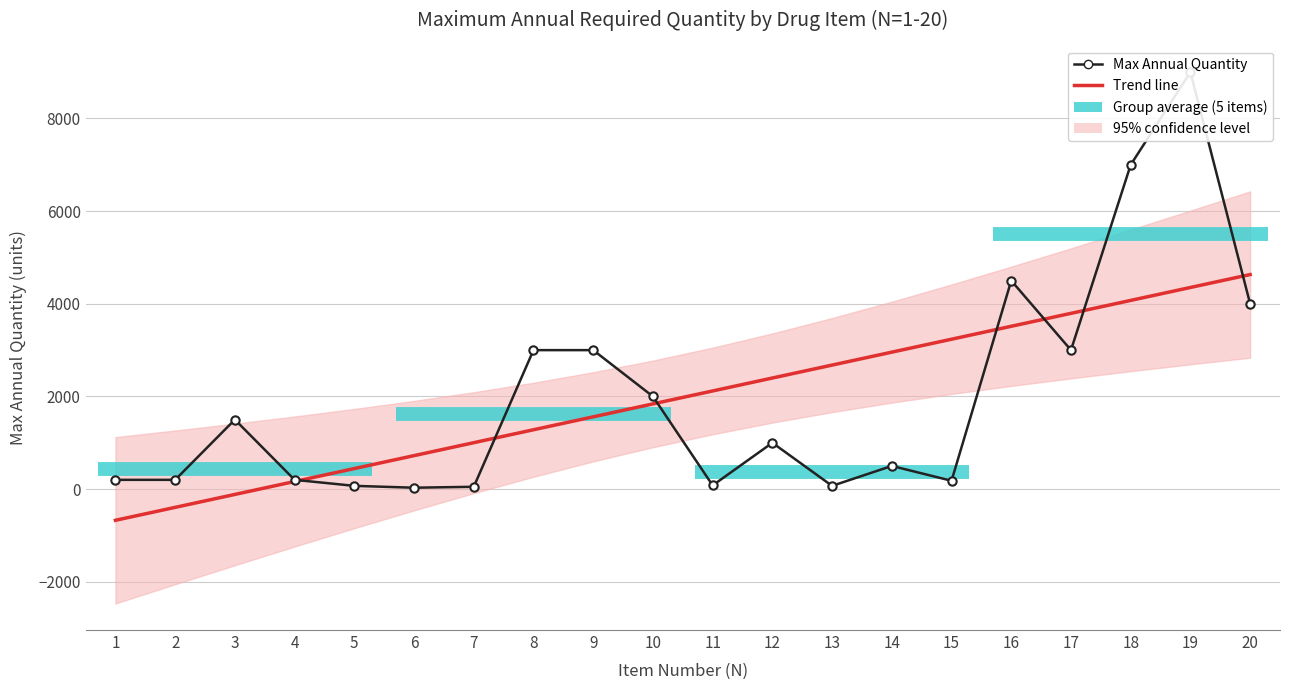

Where do Trend line and Max Annual Quantity first cross each other?

4 and 5